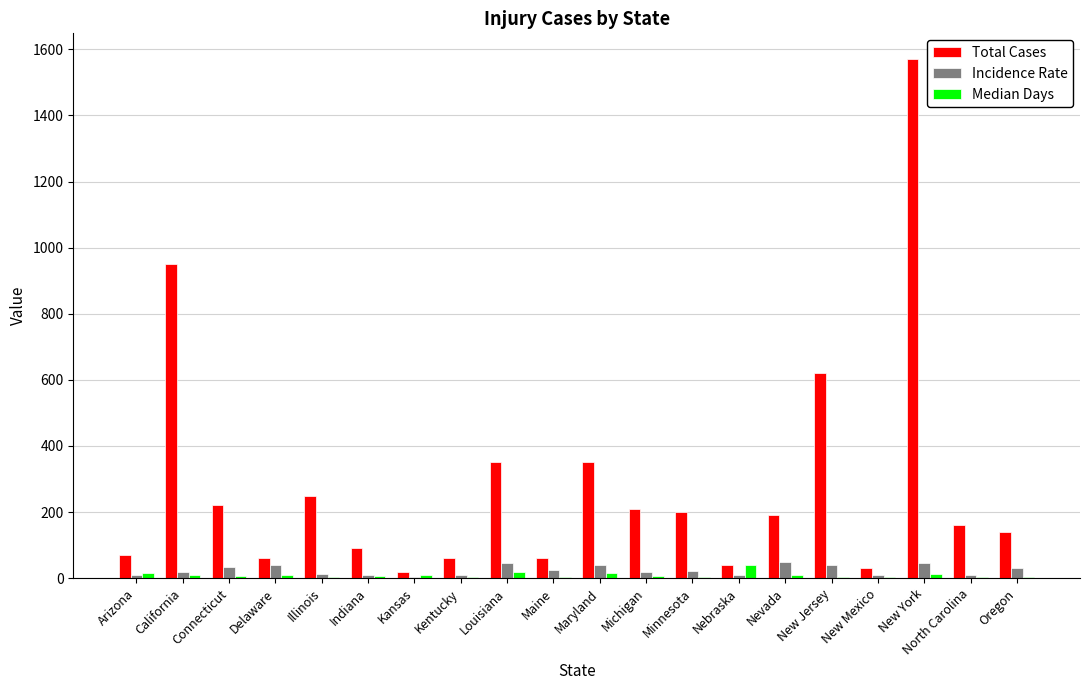

At which category does the chart reach its peak across all series?

New York